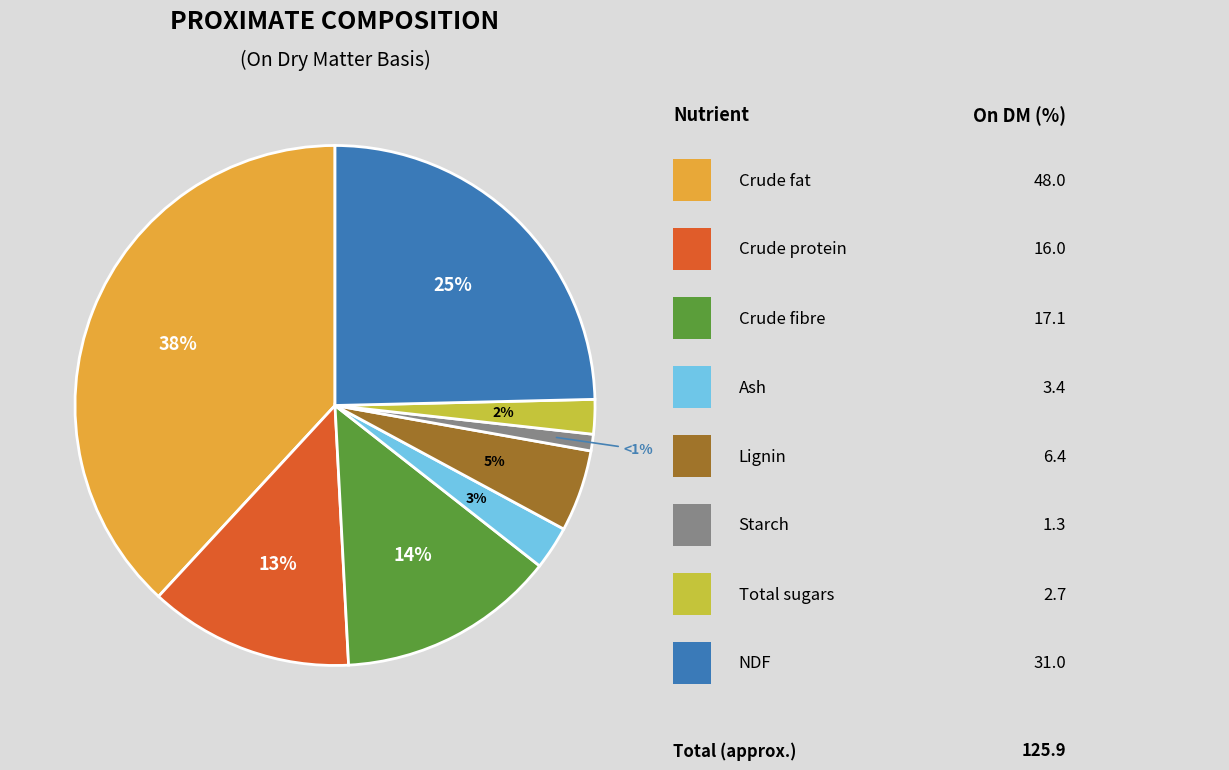

Does any single category account for the majority?

No